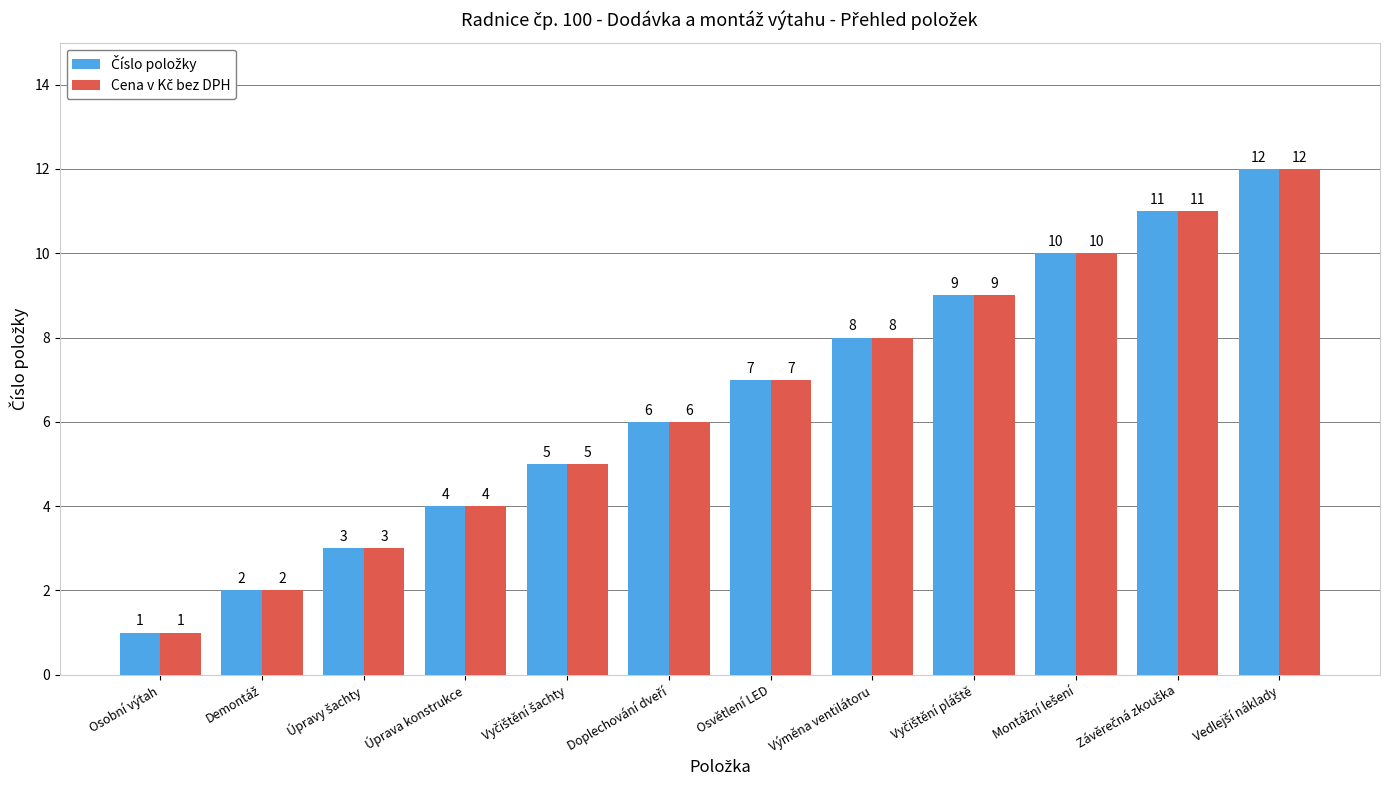

Which category has the lowest value across all series?

Osobní výtah